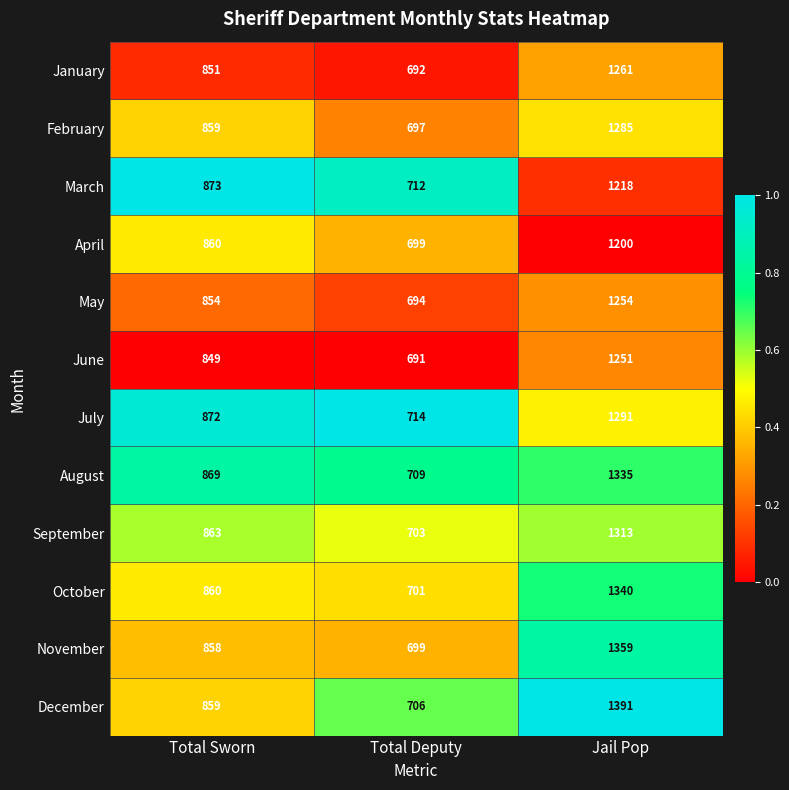

The January series shows 1815 at Jail Pop. True or false?

False